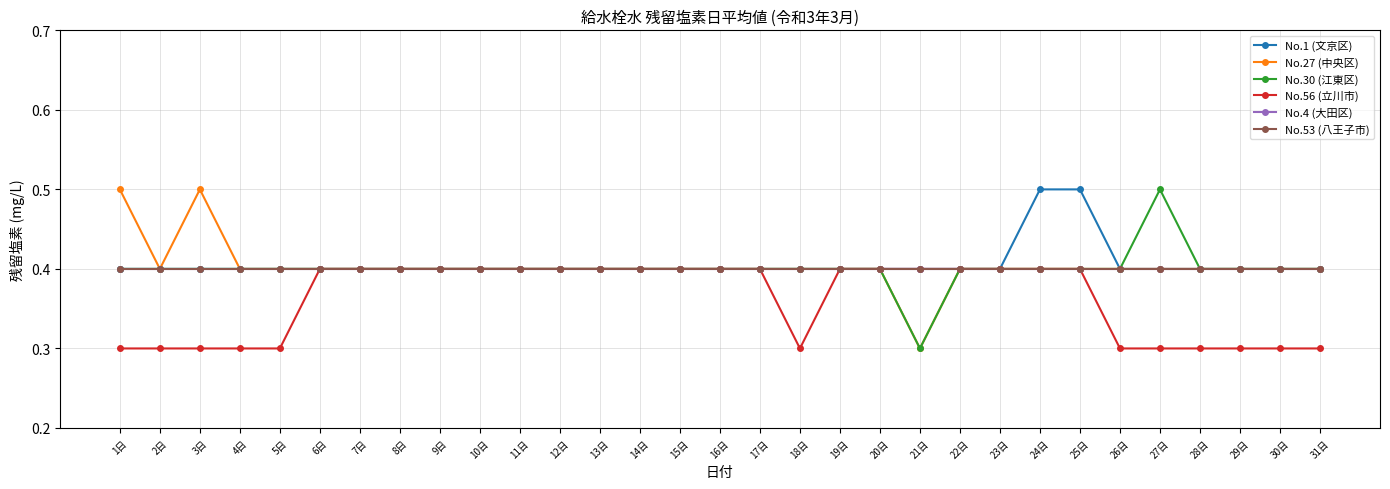

At which label is No.53 (八王子市) closest to 0?

1日